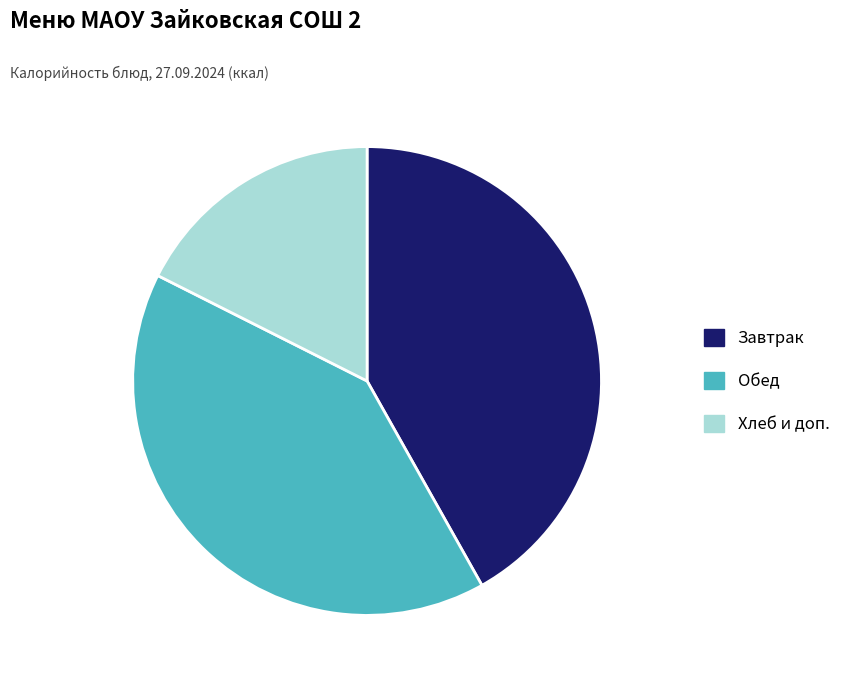

How many slices are in this pie chart?

3